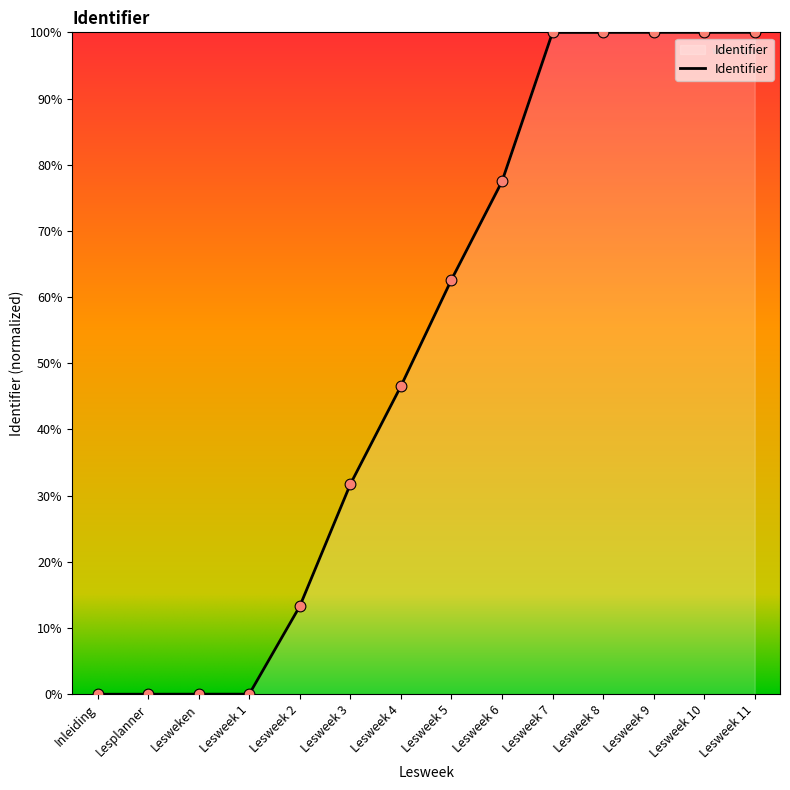

What is the change in value from Lesweek 6 to Lesweek 7?

+22.5